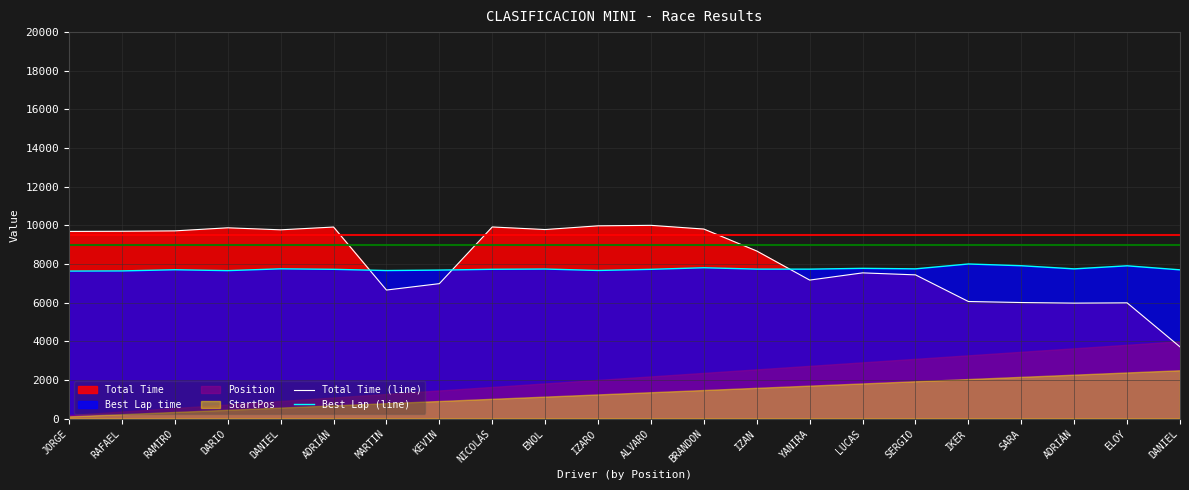

Between IZAN and LUCAS, which series saw the biggest shift?

Total Time (line)